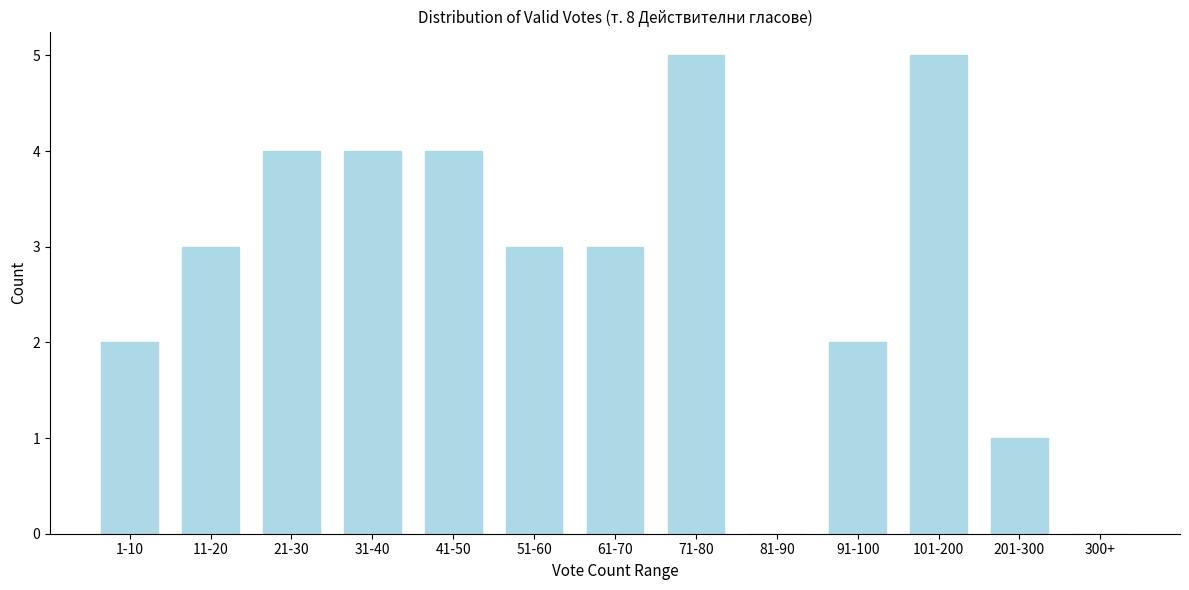

Reading left to right, transcribe all the data shown in this chart.

1-10=2	11-20=3	21-30=4	31-40=4	41-50=4	51-60=3	61-70=3	71-80=5	81-90=0	91-100=2	101-200=5	201-300=1	300+=0